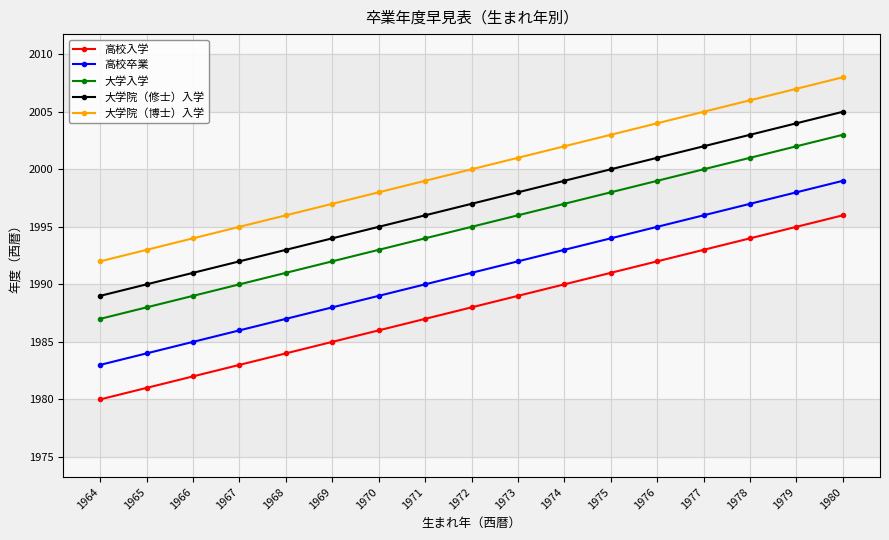

Rank the series at 1976 from lowest to highest value.

高校入学, 高校卒業, 大学入学, 大学院（修士）入学, 大学院（博士）入学